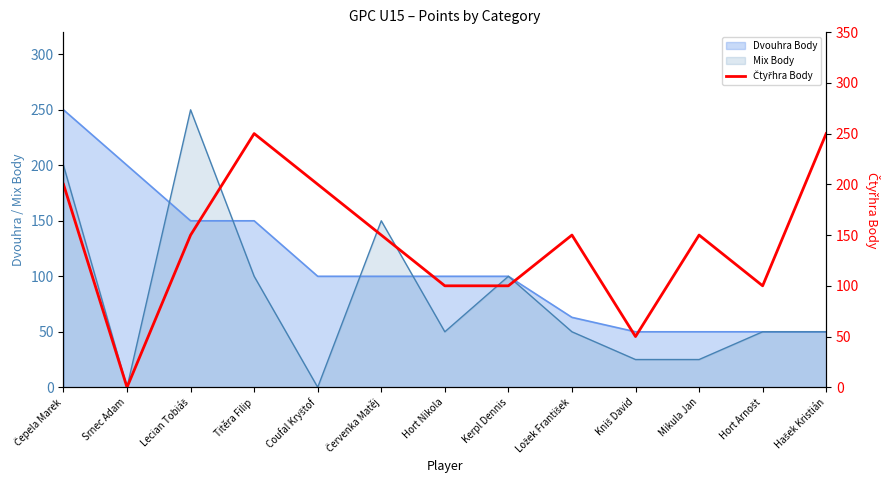

Which label corresponds to the smallest value in the chart?

Srnec Adam